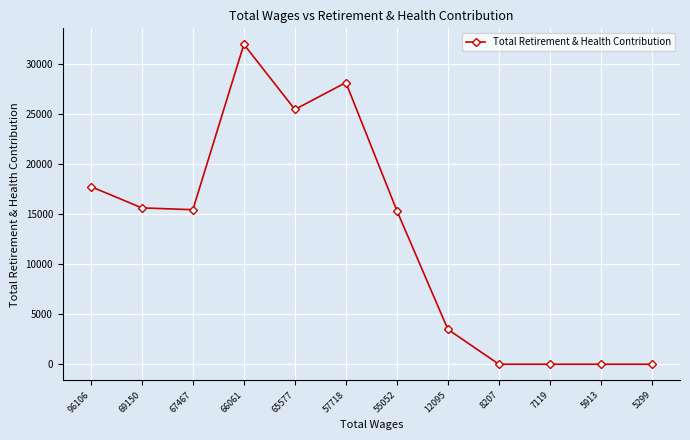

Is it true that the value at 12095 is 3481?

True